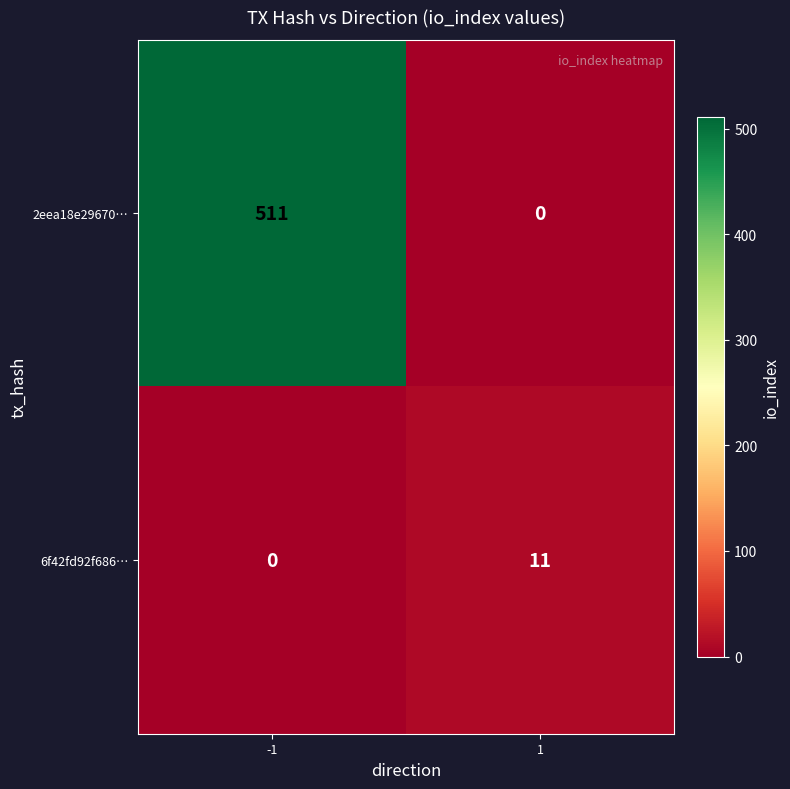

Which series has the largest total across all categories?

2eea18e29670…